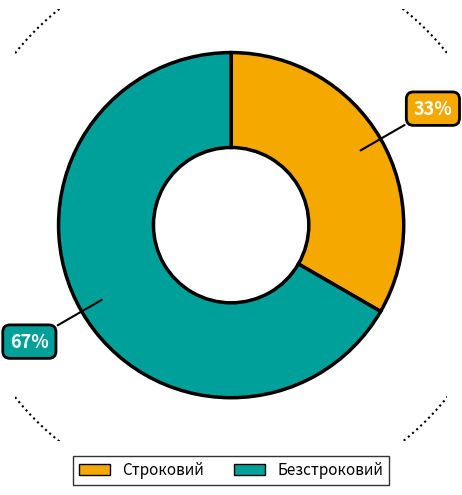

Which category has the smallest portion of the pie?

Строковий